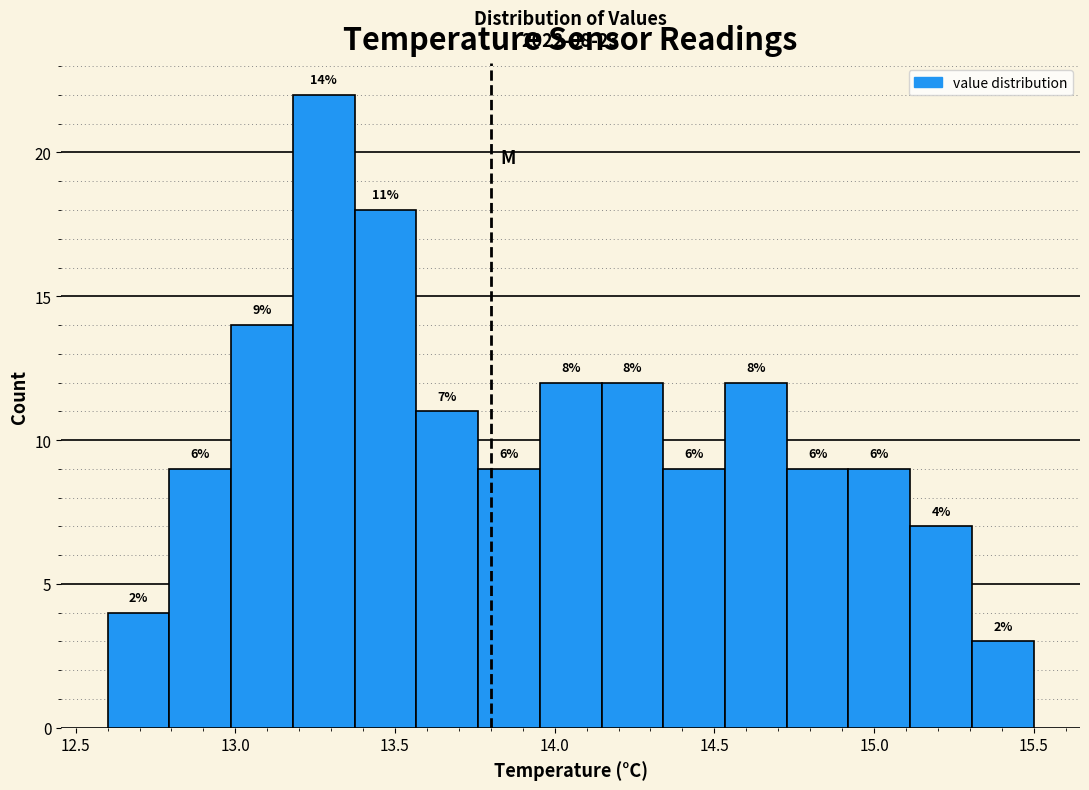

Read against the x-axis, roughly where is the centre of the tallest bar?

13.30